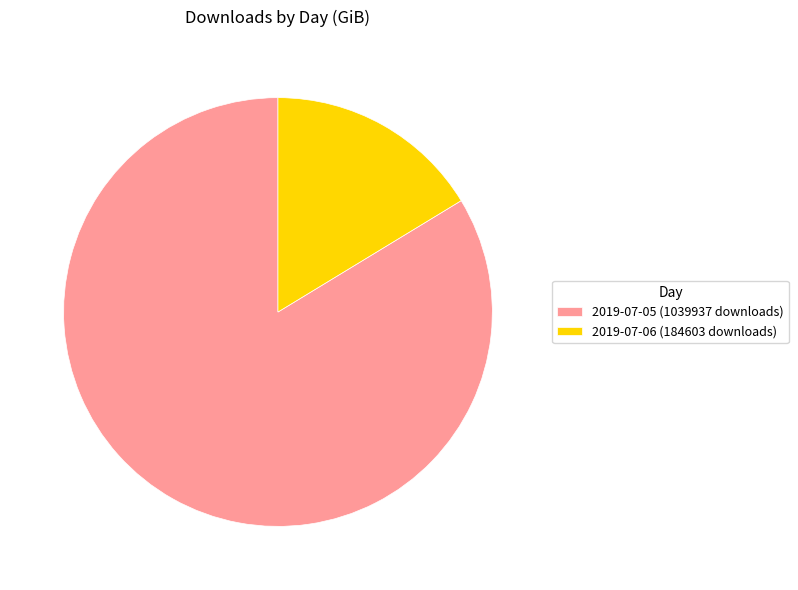

Between 2019-07-06 (184603 downloads) and 2019-07-05 (1039937 downloads), which is larger?

2019-07-05 (1039937 downloads)